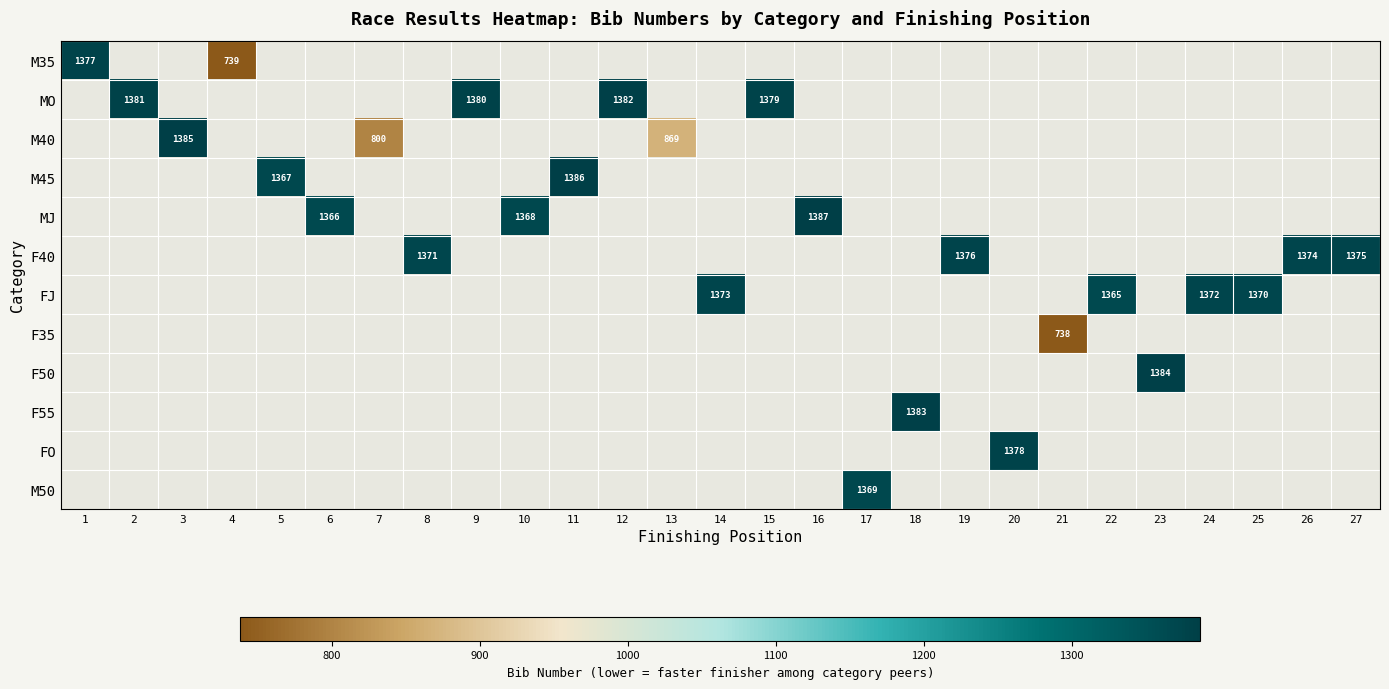

Between 7 and 9, which is larger?

9